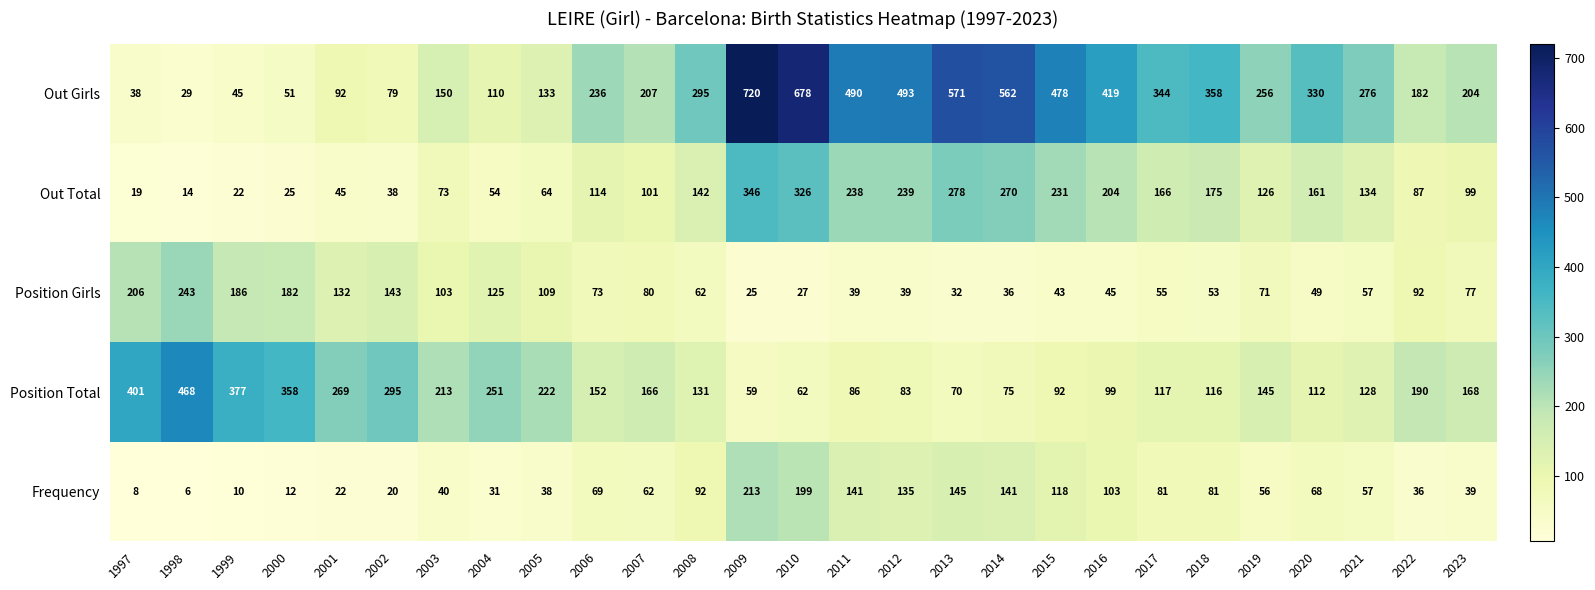

What is the spread (max minus min) of values at 2013?

539